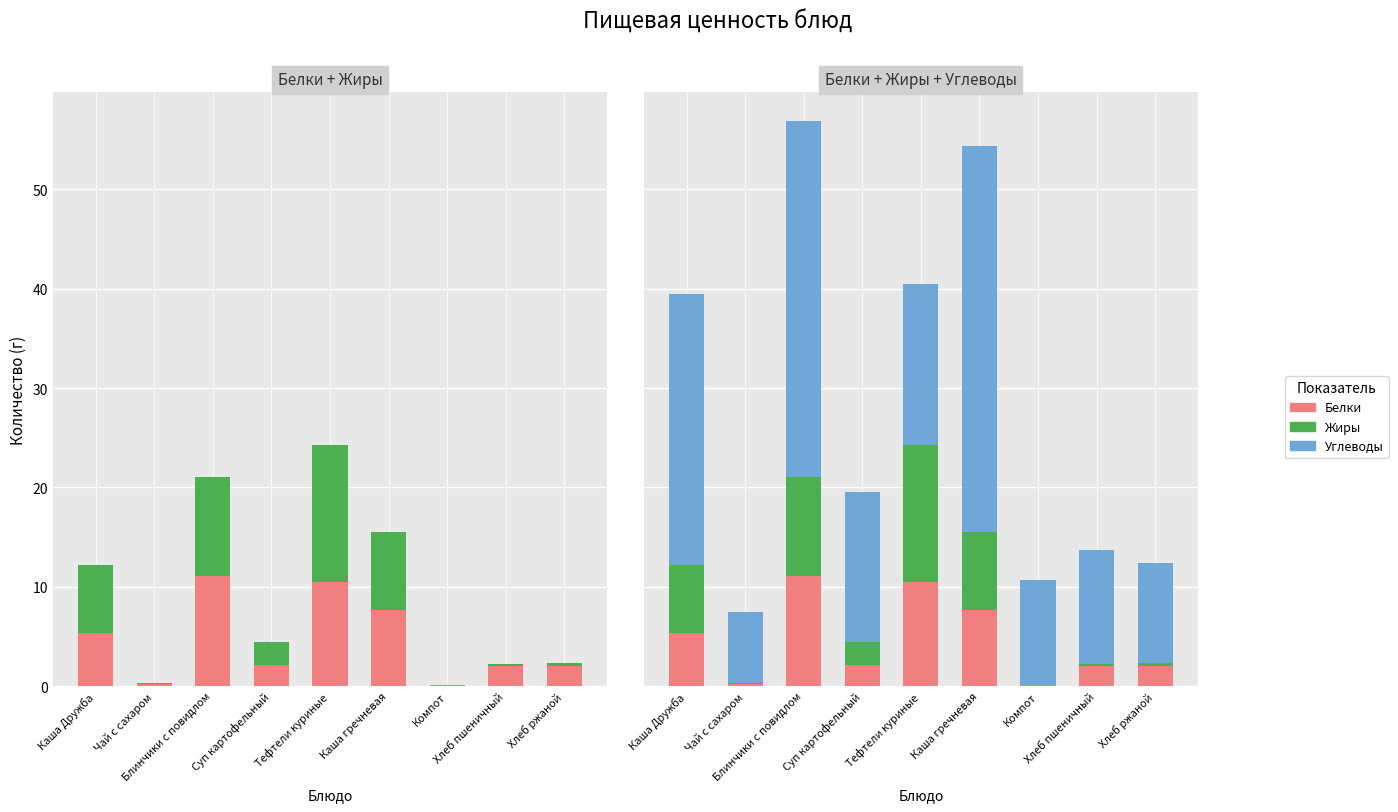

Reading right to left, extract all data points from this chart.

Белки: Хлеб ржаной=2.0	Хлеб пшеничный=2.0	Компот=0.1	Каша гречневая=7.6	Тефтели куриные=10.4	Суп картофельный=2.2	Блинчики с повидлом=11.1	Чай с сахаром=0.2	Каша Дружба=5.3
Жиры: Хлеб ржаной=0.4	Хлеб пшеничный=0.3	Компот=0.0	Каша гречневая=7.9	Тефтели куриные=13.8	Суп картофельный=2.3	Блинчики с повидлом=10.0	Чай с сахаром=0.1	Каша Дружба=6.9
Углеводы: Хлеб ржаной=10.0	Хлеб пшеничный=11.4	Компот=10.6	Каша гречневая=38.8	Тефтели куриные=16.2	Суп картофельный=15.1	Блинчики с повидлом=35.8	Чай с сахаром=7.2	Каша Дружба=27.3